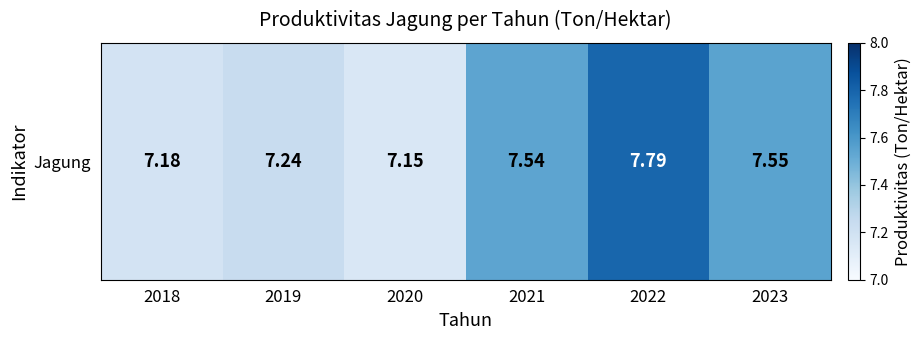

Which label corresponds to the largest value in the chart?

2022